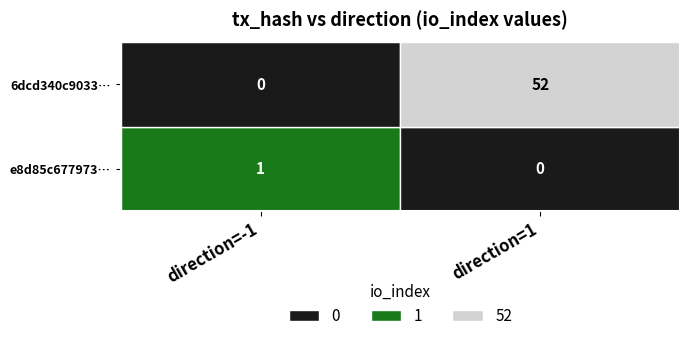

Between direction and io_index, which series saw the biggest shift?

6dcd340c9033a1a977c274483cfdf7f7048f7f4